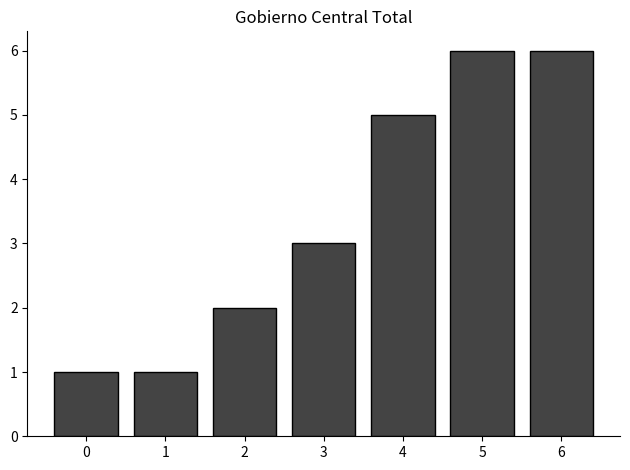

Reading left to right, extract all data points from this chart.

0=1	1=1	2=2	3=3	4=5	5=6	6=6